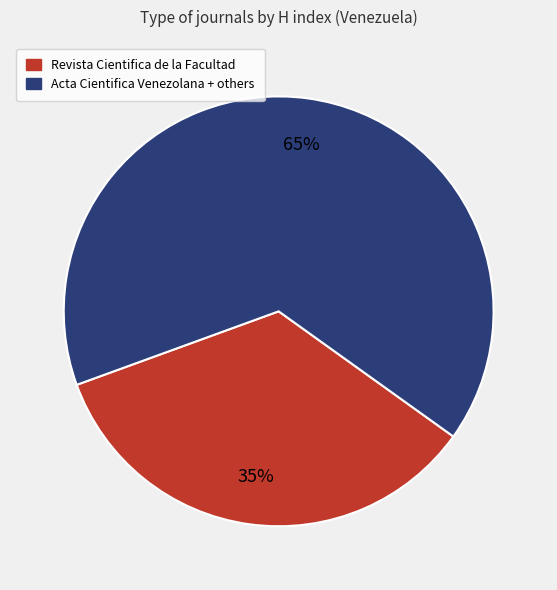

How many segments does this pie chart have?

2